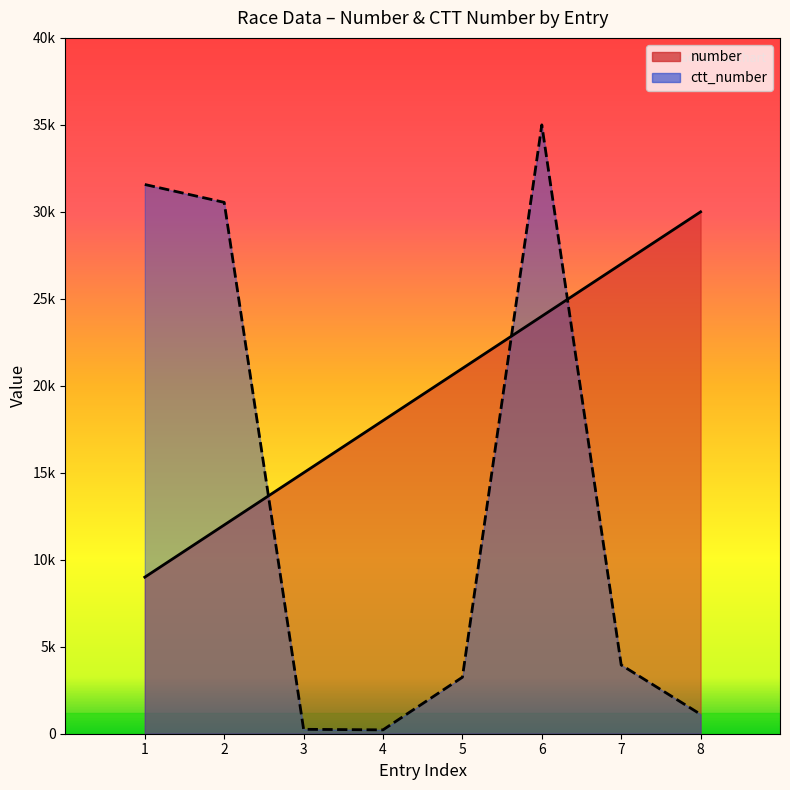

What is the difference between the number values at 7 and 3?

12000.0